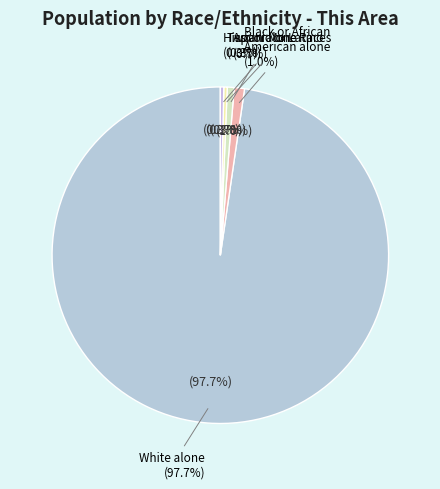

Count the number of slices in the pie.

6